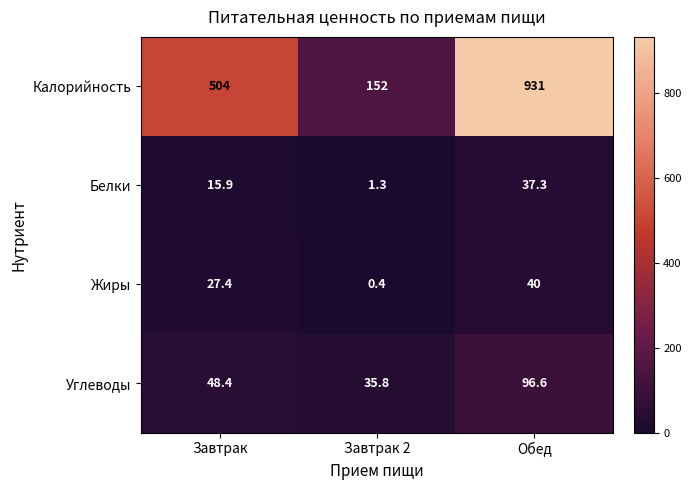

Which series has the largest total across all categories?

Калорийность